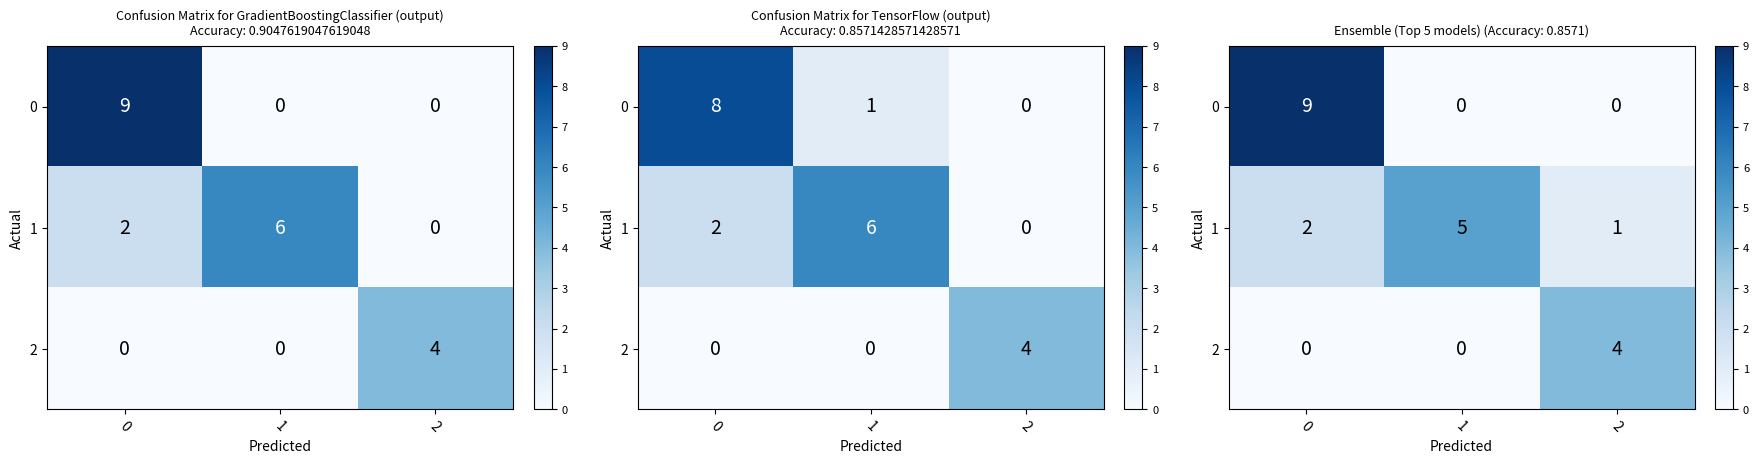

What is the sum of all 2 values?

4